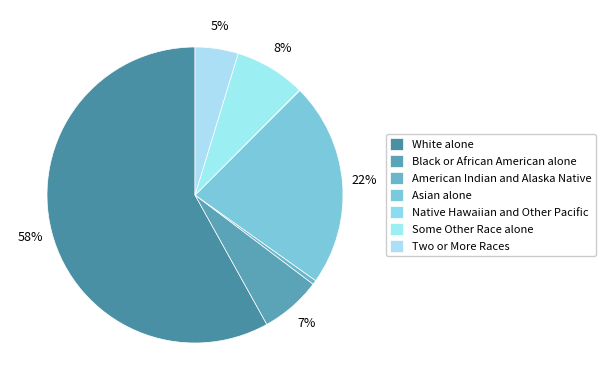

The Some Other Race alone slice represents 8% of the pie. True or false?

True